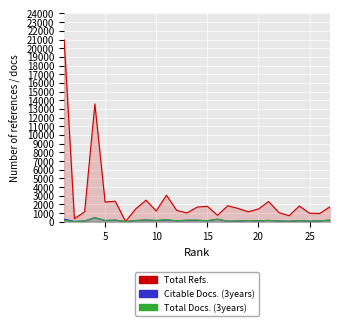

At which label does Total Docs. (3years) reach its minimum?

5